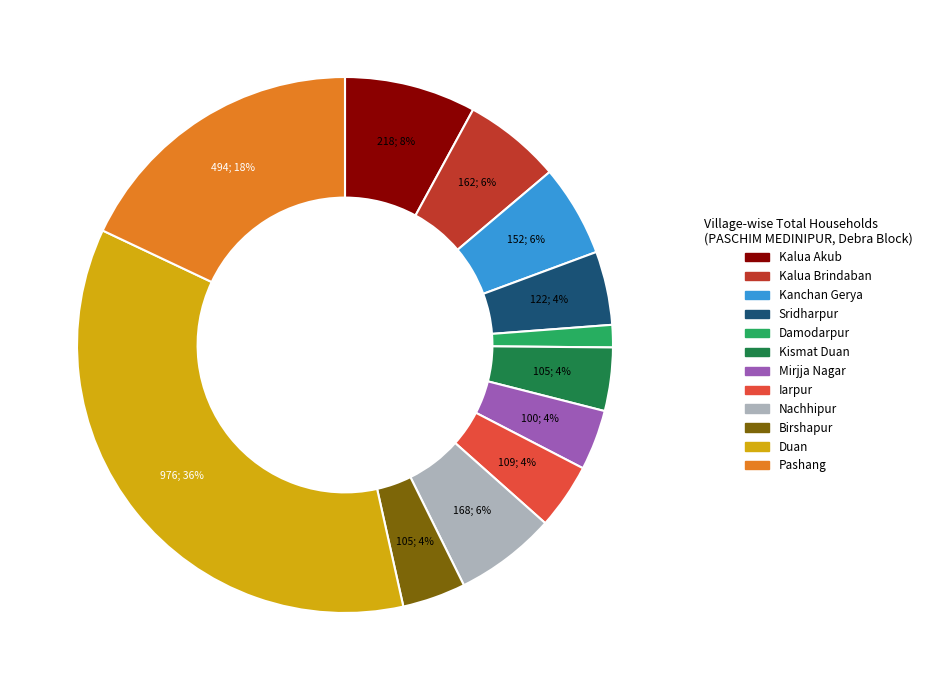

Does Kalua Akub represent more than half of the total?

No